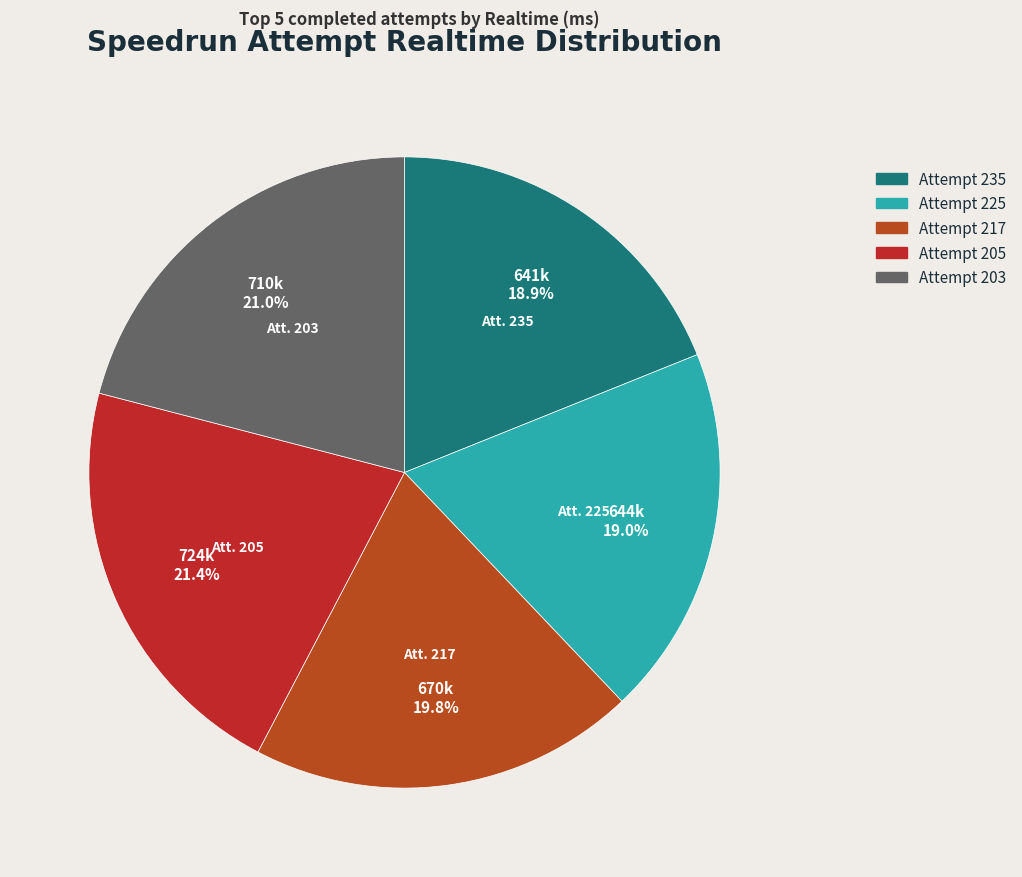

To the nearest percent, what is the difference between the largest and smallest slice percentages?

2%